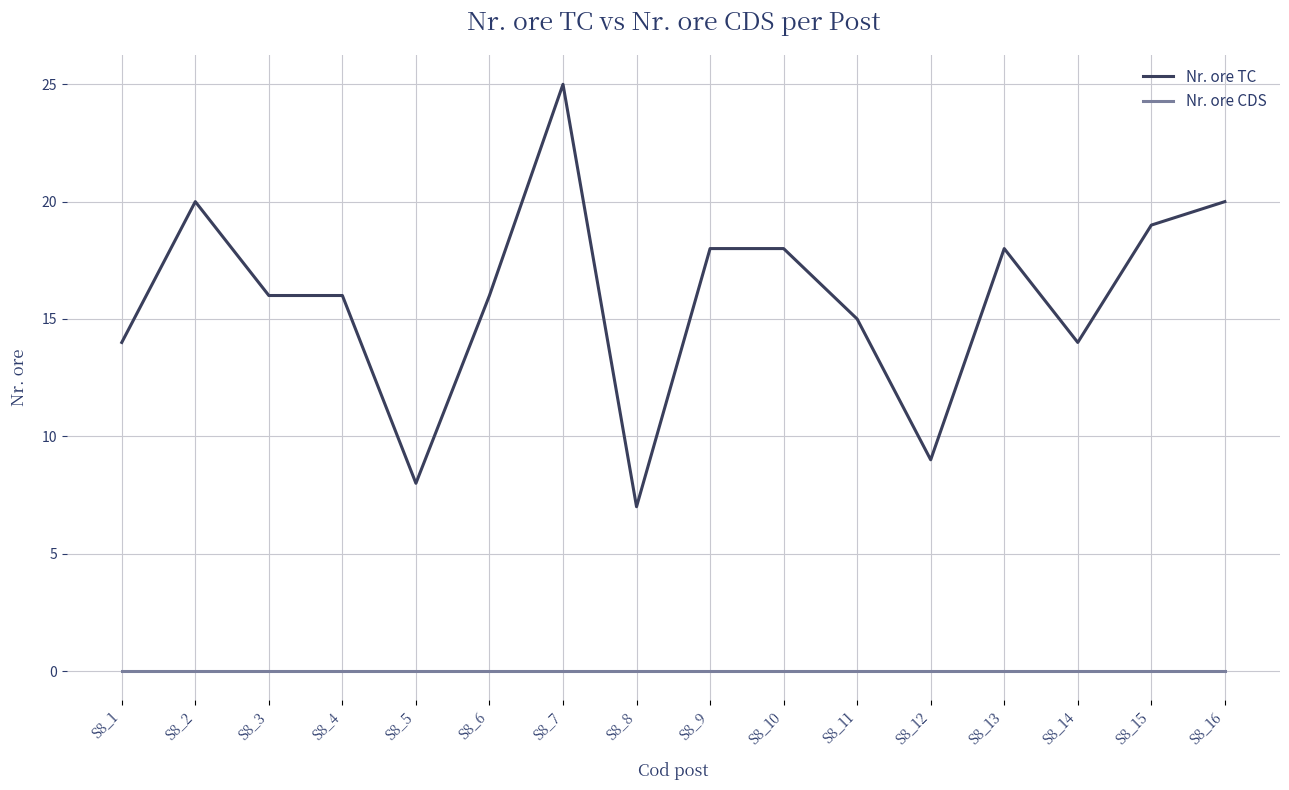

The value of Nr. ore CDS at S8_6 is 0. True or false?

True